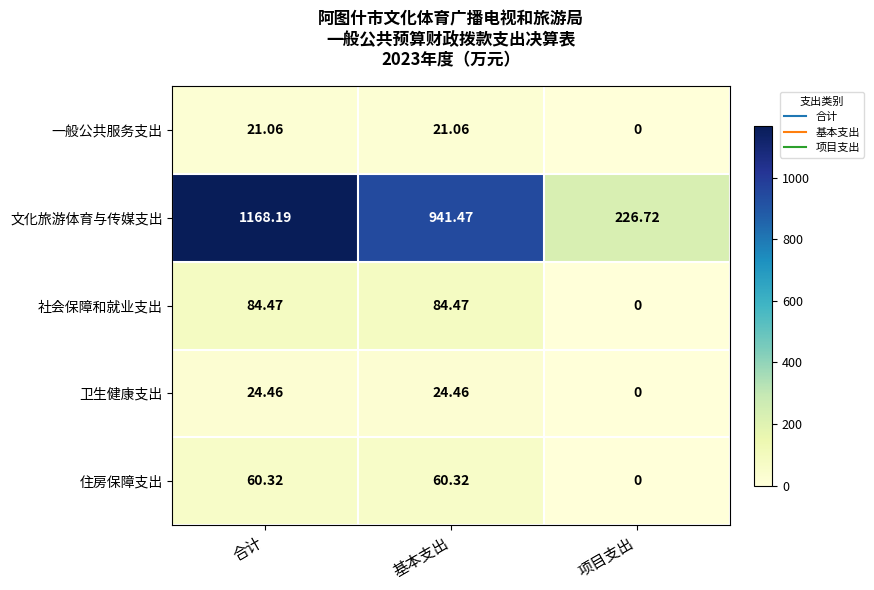

Where is 卫生健康支出 nearest to the value 12?

项目支出